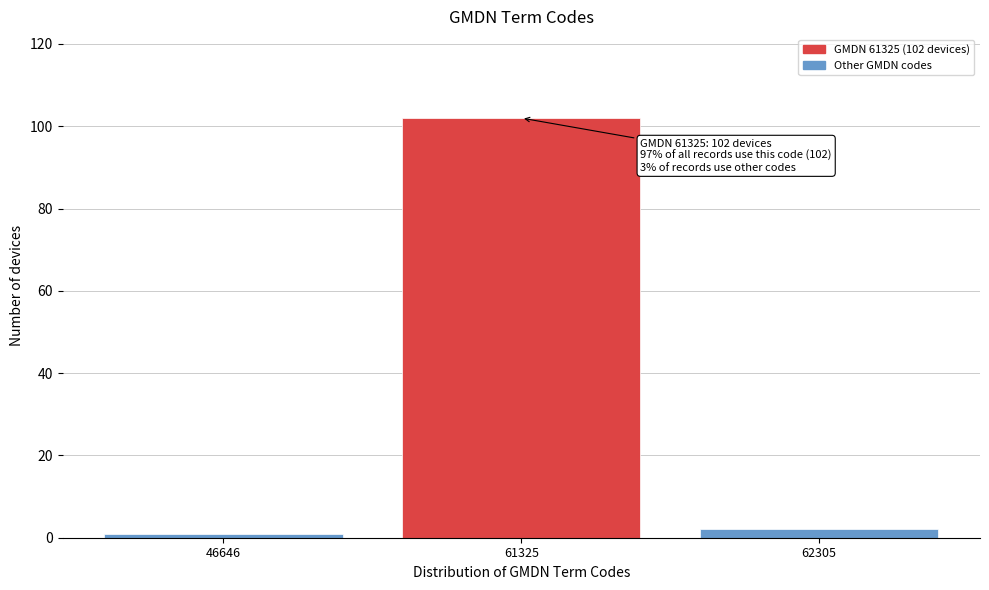

Reading left to right, transcribe all the data shown in this chart.

1	102	2